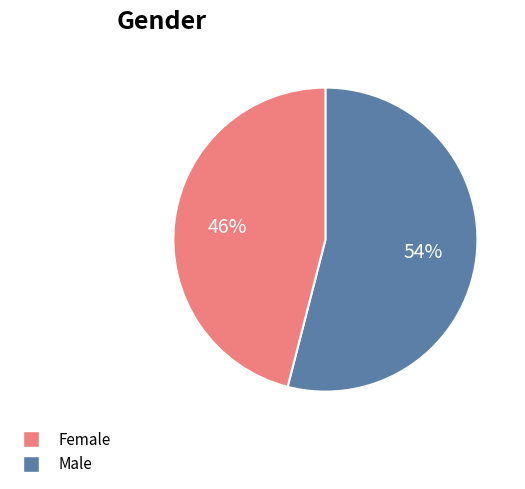

To the nearest percent, what is the average slice percentage?

50%